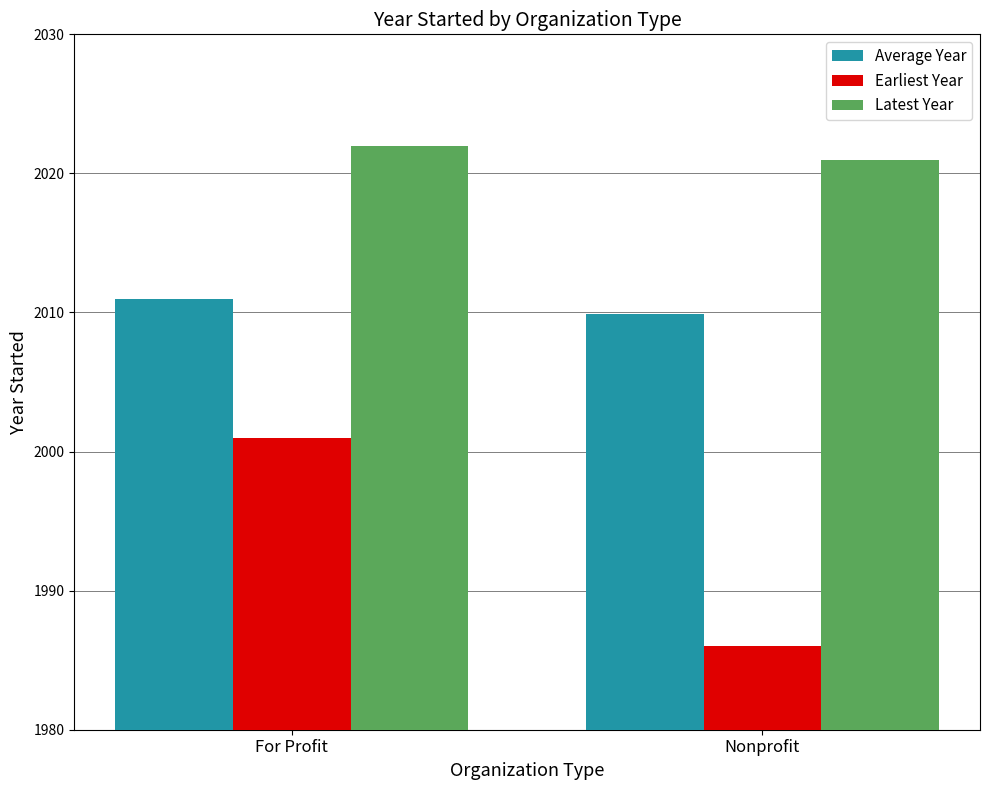

What is the spread (max minus min) of values at For Profit?

21.0